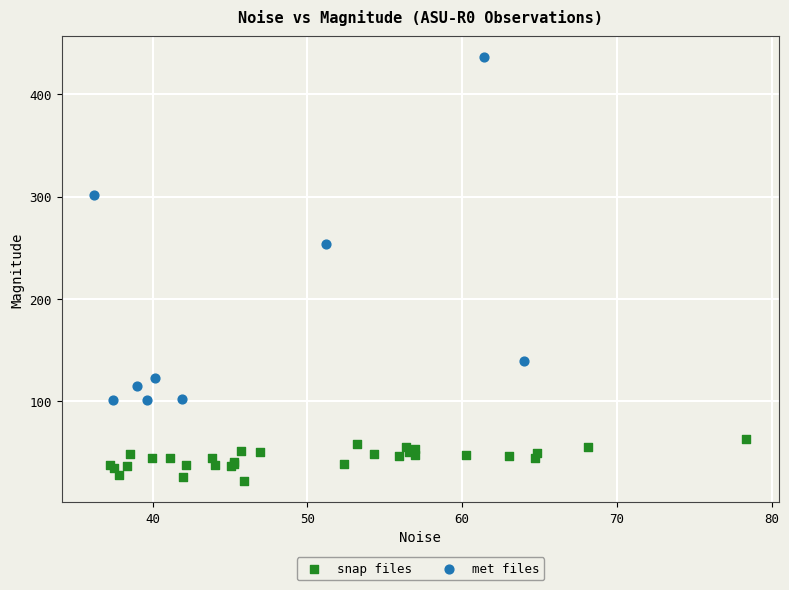

Which series reaches the minimum Y coordinate?

snap files